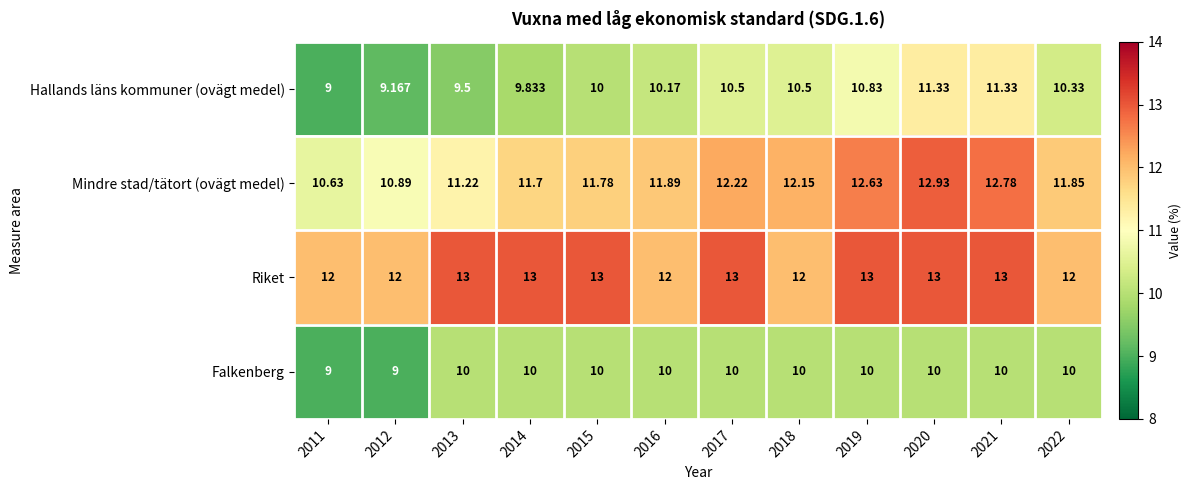

Which series has the largest total across all categories?

Riket